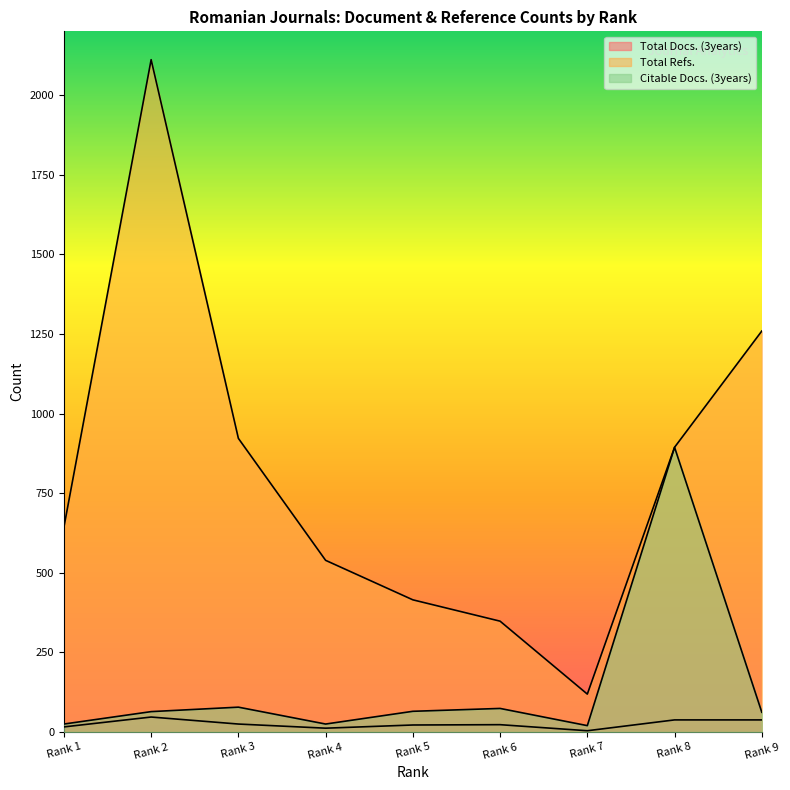

What are all the series names shown in the legend?

Total Docs. (3years), Total Refs., Citable Docs. (3years)